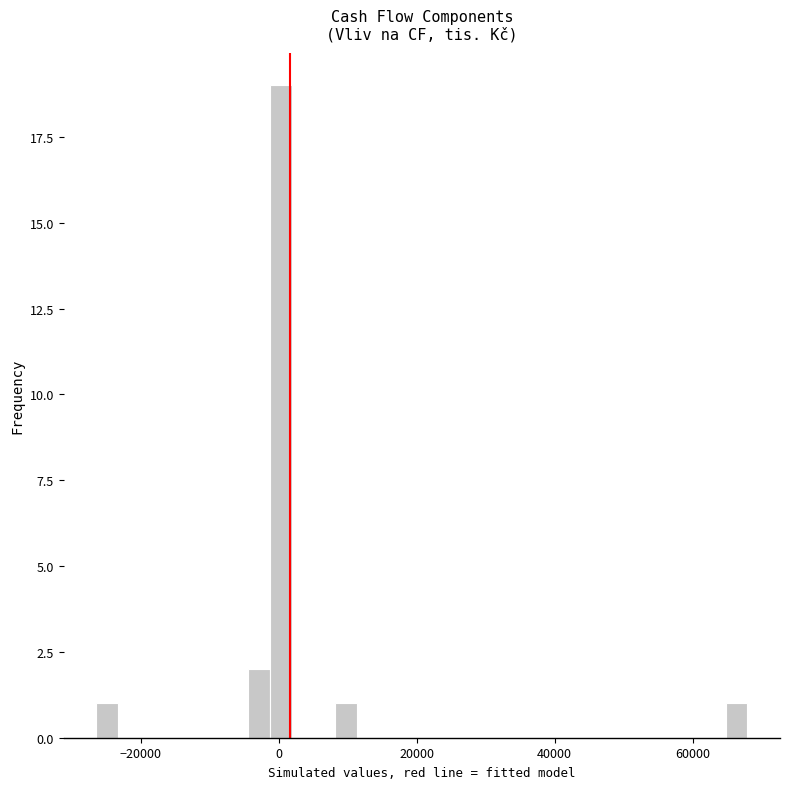

Read against the x-axis, roughly where is the centre of the tallest bar?

0